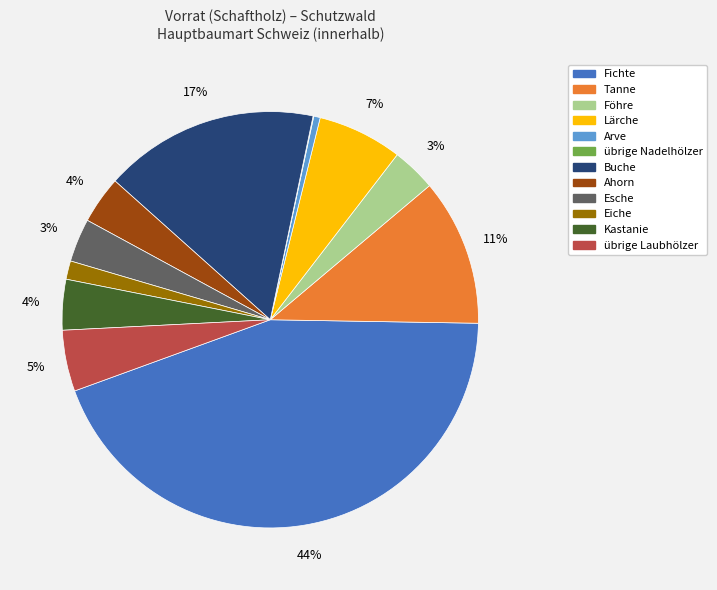

Do Arve and Ahorn together represent more than half of the pie?

No